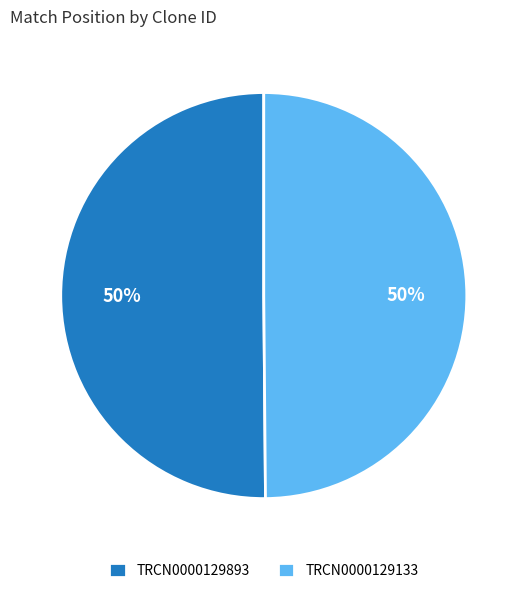

To the nearest percent, what portion does TRCN0000129893 represent?

50%